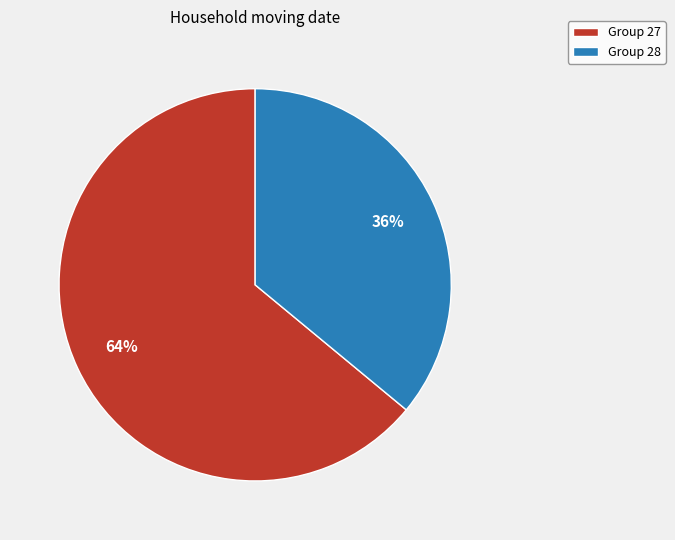

The Group 27 slice represents 72% of the pie. True or false?

False